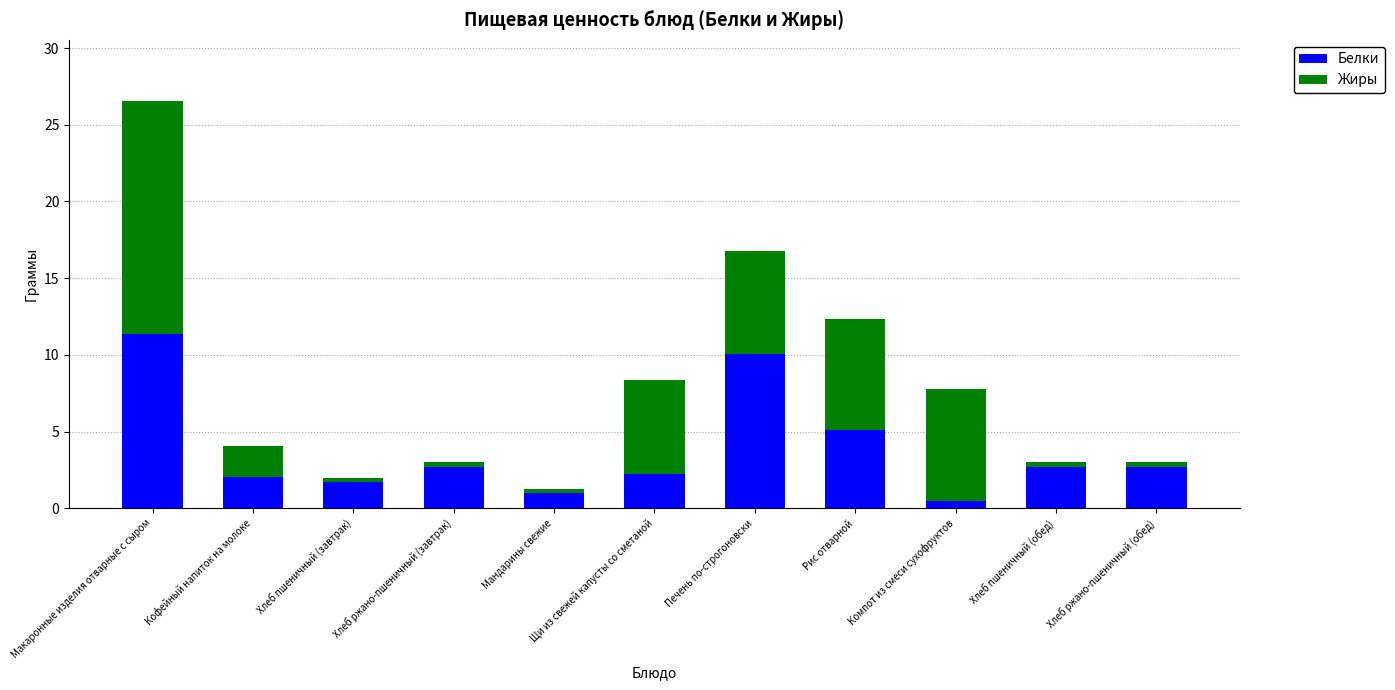

At which category is the sum across all series the highest?

Макаронные изделия отварные с сыром